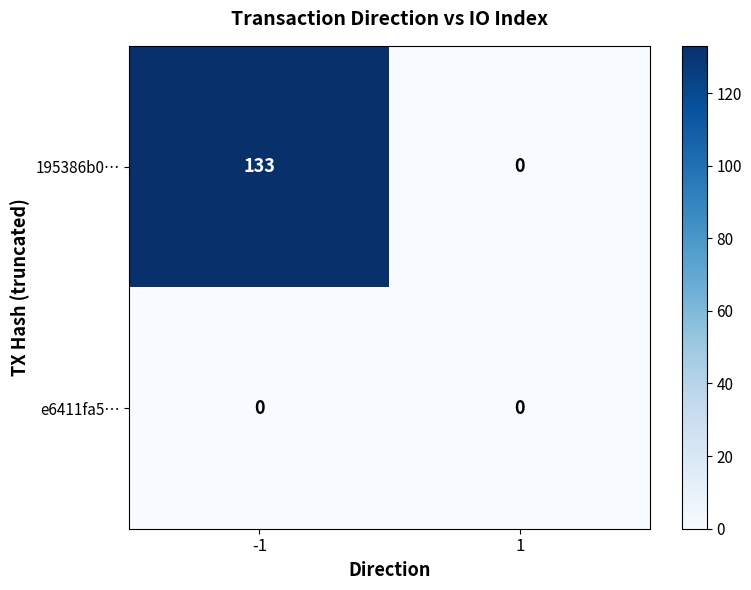

How many data points does each series have?

2